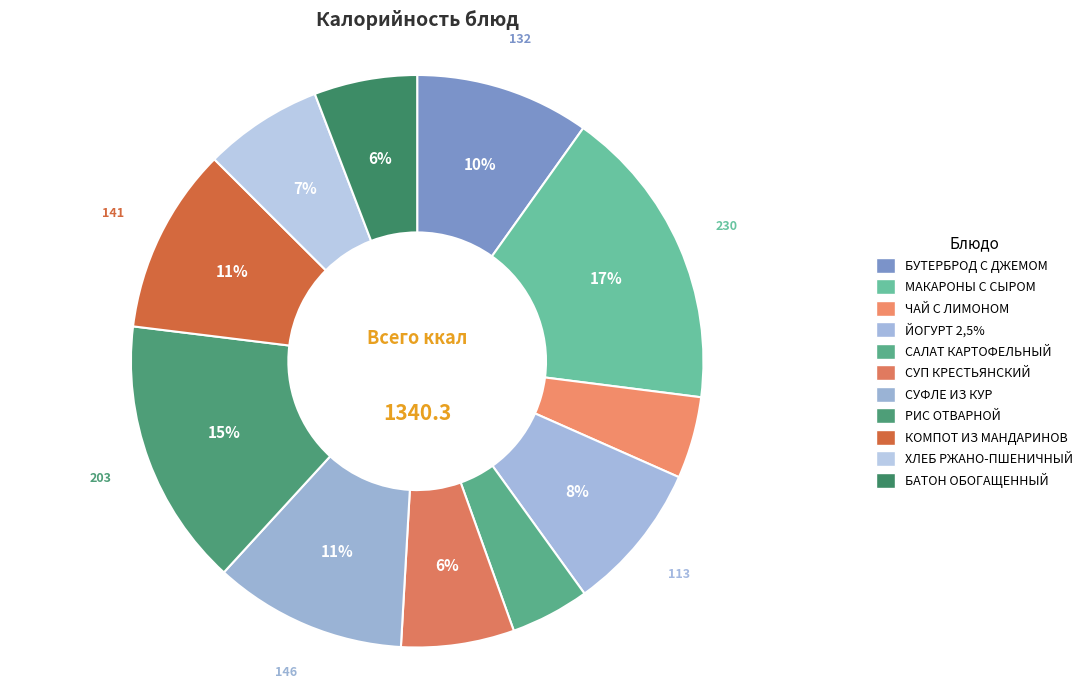

How much of the chart is everything except СУП КРЕСТЬЯНСКИЙ?

93.6%